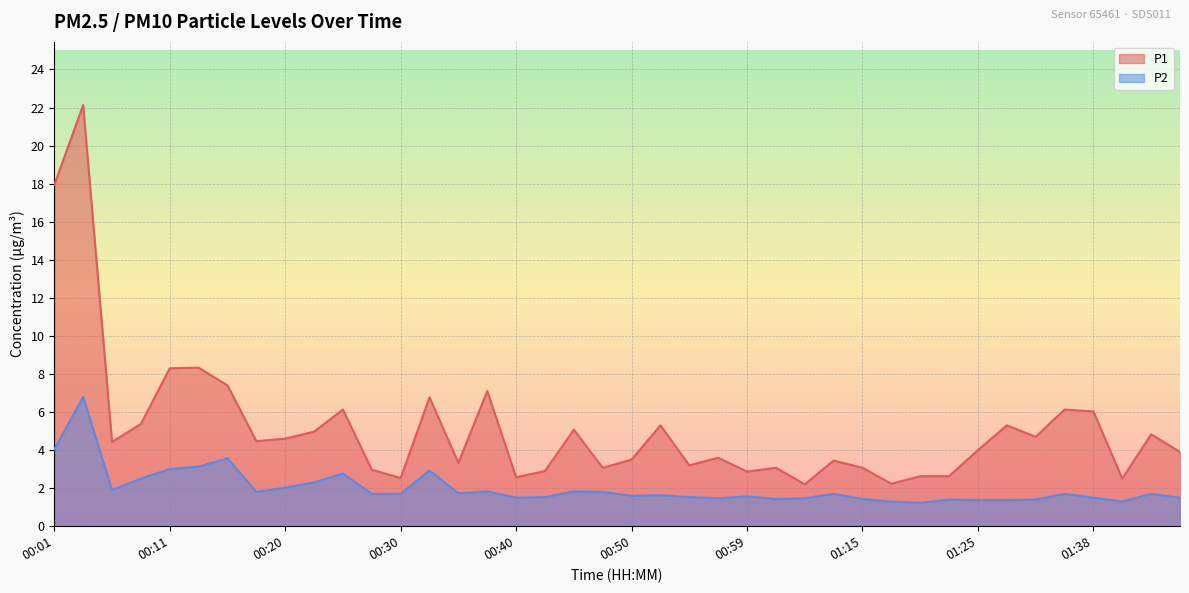

What is the value of the P2 point at the 38th from the left?

1.3